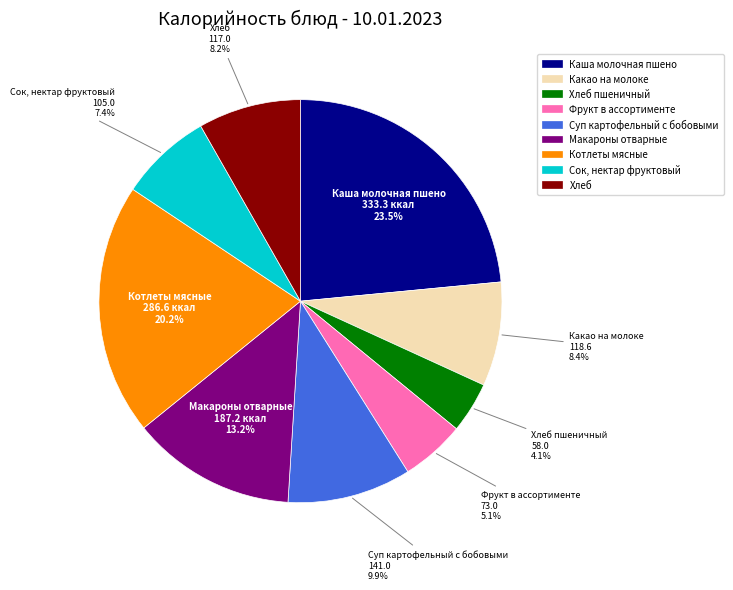

Is there a majority slice in this chart?

No